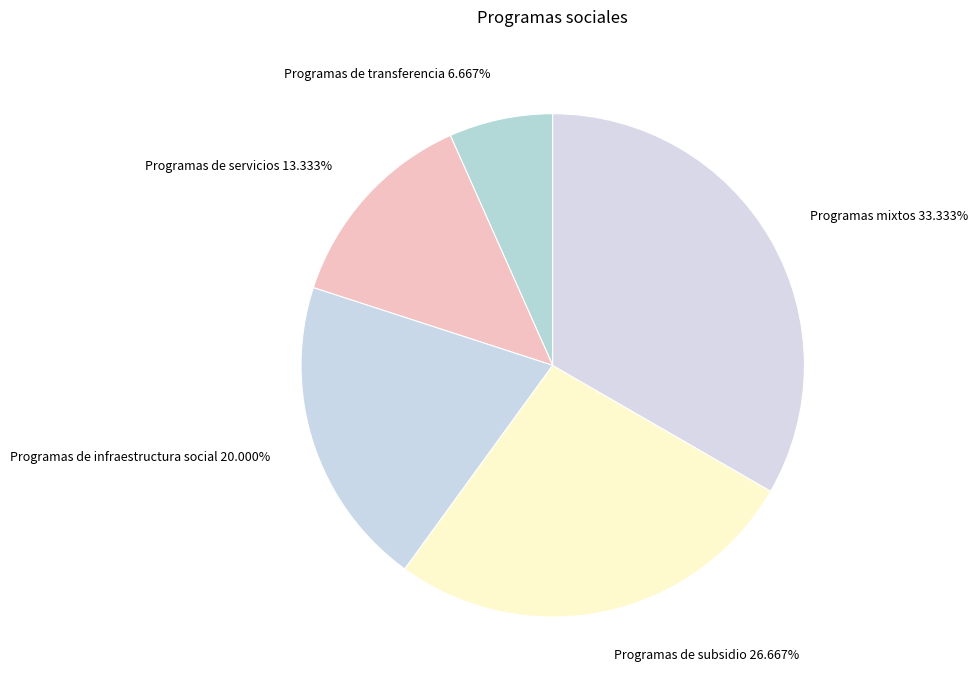

Count the number of slices in the pie.

5